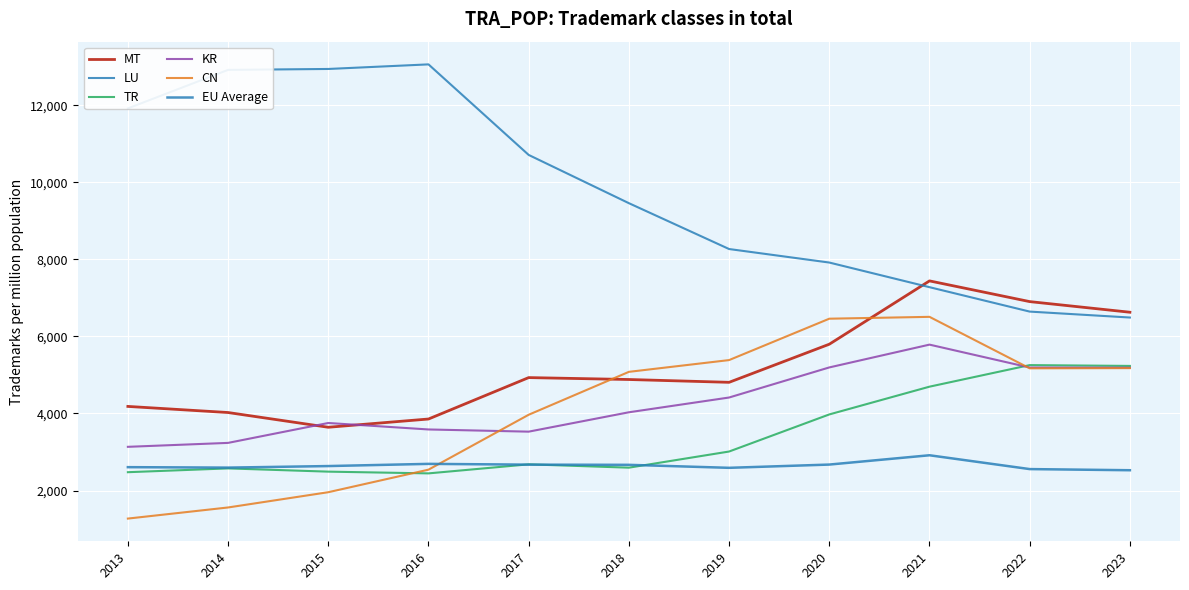

How many lines are shown in the chart?

6